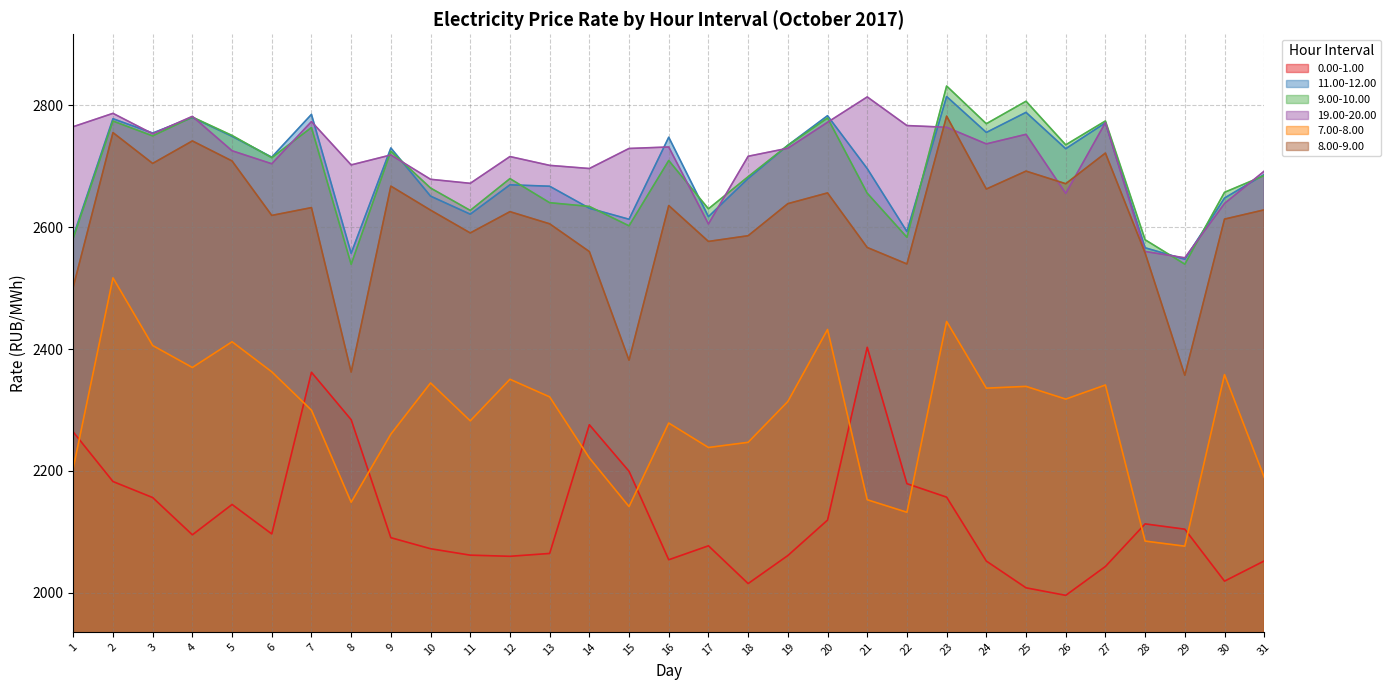

Between 22 and 24, which series saw the biggest shift?

7.00-8.00